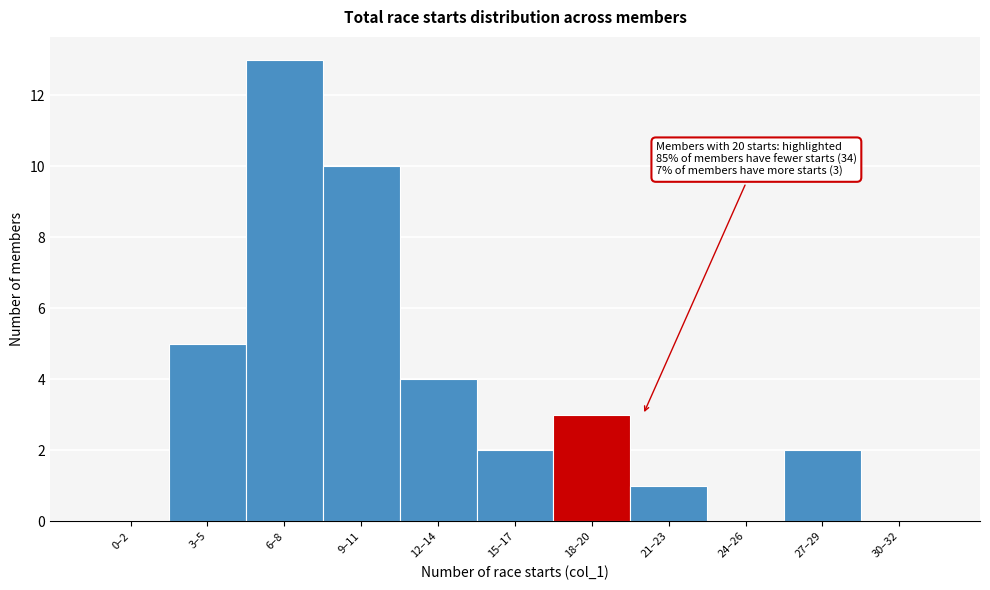

Reading left to right, list all the values displayed in this chart.

0–2=0	3–5=5	6–8=13	9–11=10	12–14=4	15–17=2	18–20=3	21–23=1	24–26=0	27–29=2	30–32=0